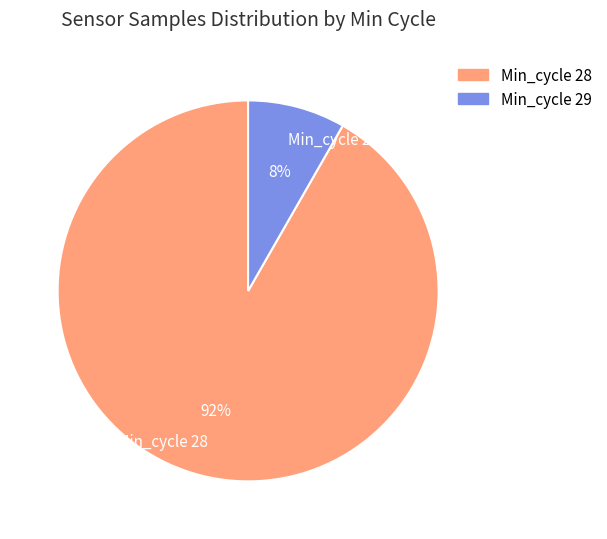

True or false: Min_cycle 29 accounts for 1% of the total.

False